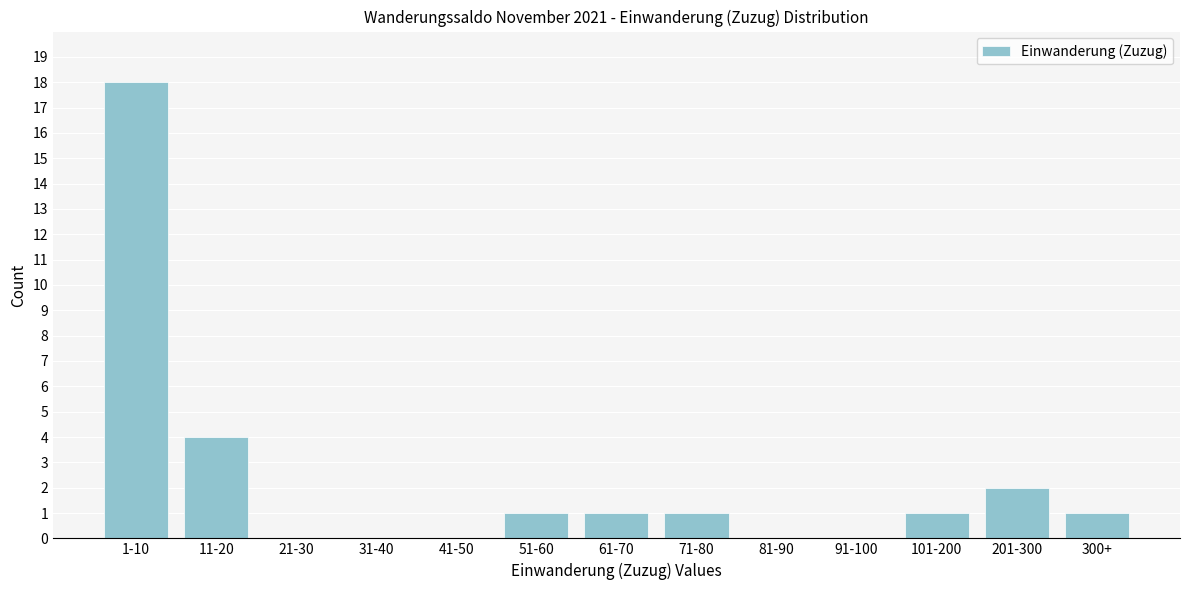

What is the sum of all values?

29